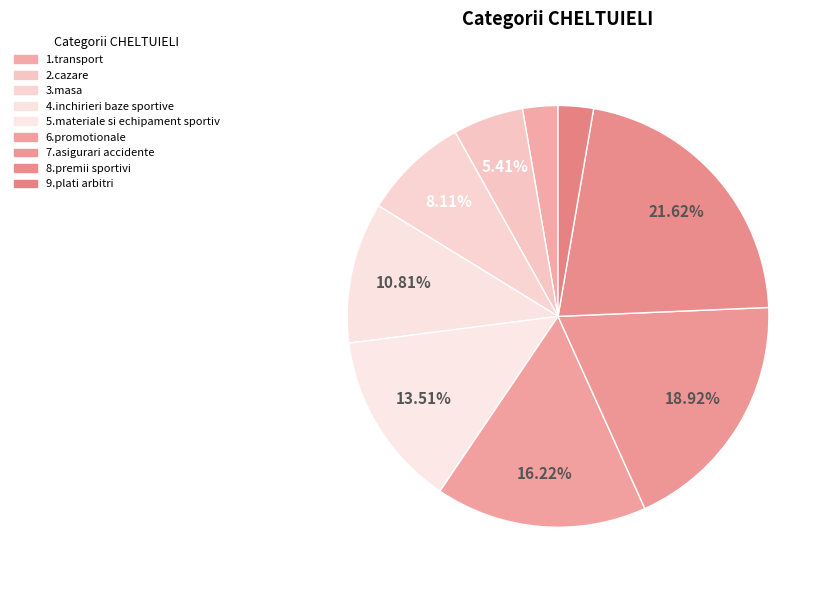

Is there any slice that represents more than half of the pie?

No